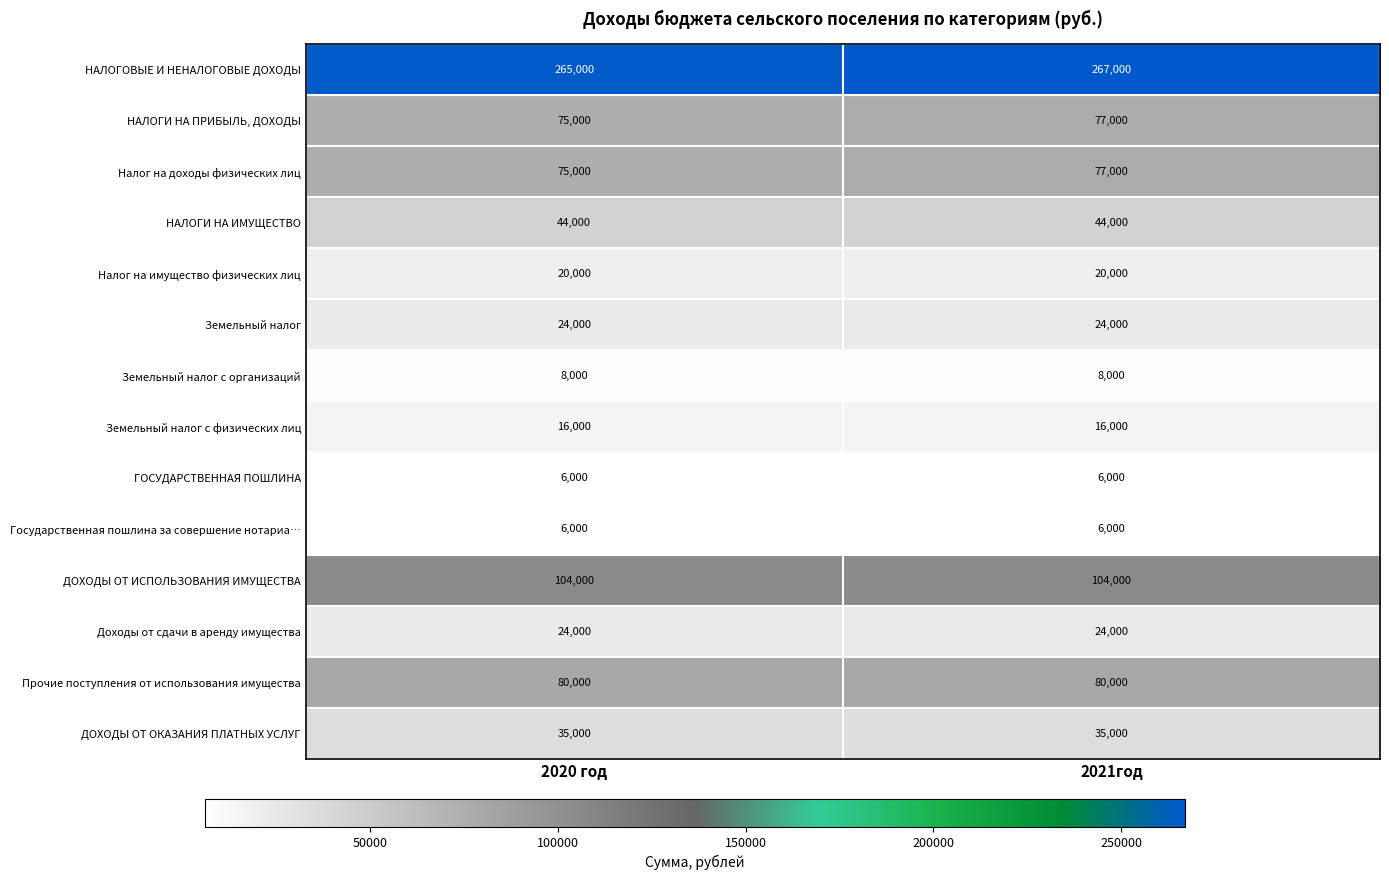

What is the total value across all series at 2021год?

788000